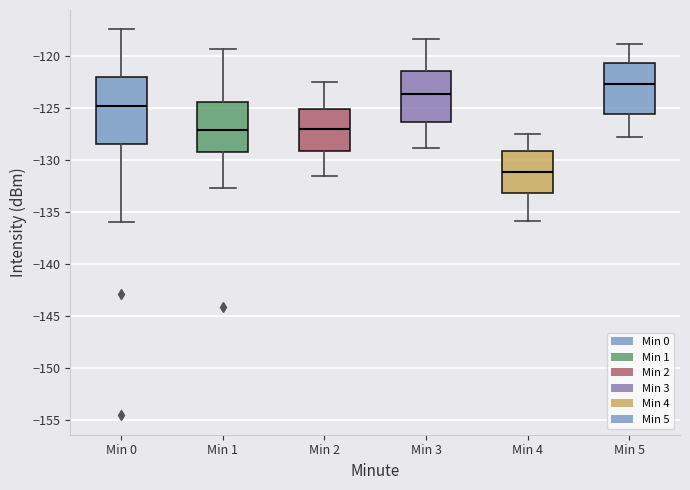

Reading left to right, transcribe this box plot: for each box, give where its median line is, the range the box spans, and where its two whiskers end, as read against the y-axis. The values are not printed on the chart, so give them approximately, as read against the axis.

Min 0: median -125.0, box -128.5 to -122.0, whiskers -136.0 to -117.5
Min 1: median -127.0, box -129.5 to -124.5, whiskers -132.5 to -119.5
Min 2: median -127.0, box -129.0 to -125.0, whiskers -131.5 to -122.5
Min 3: median -123.5, box -126.5 to -121.5, whiskers -129.0 to -118.5
Min 4: median -131.0, box -133.0 to -129.0, whiskers -136.0 to -127.5
Min 5: median -122.5, box -125.5 to -120.5, whiskers -128.0 to -119.0